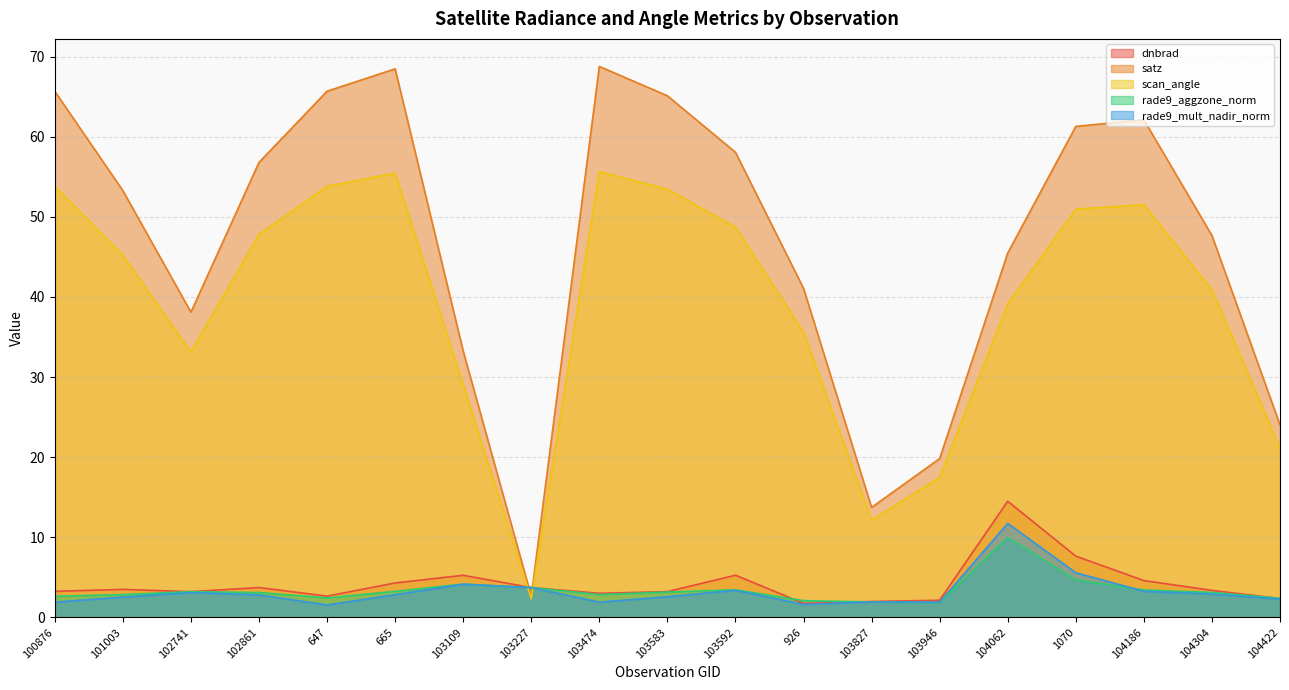

Which category has the highest value across all series?

103474